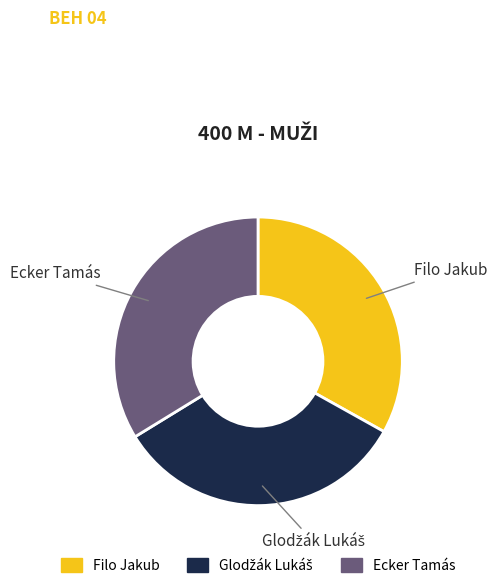

Combined, do Filo Jakub and Ecker Tamás account for over 50%?

Yes